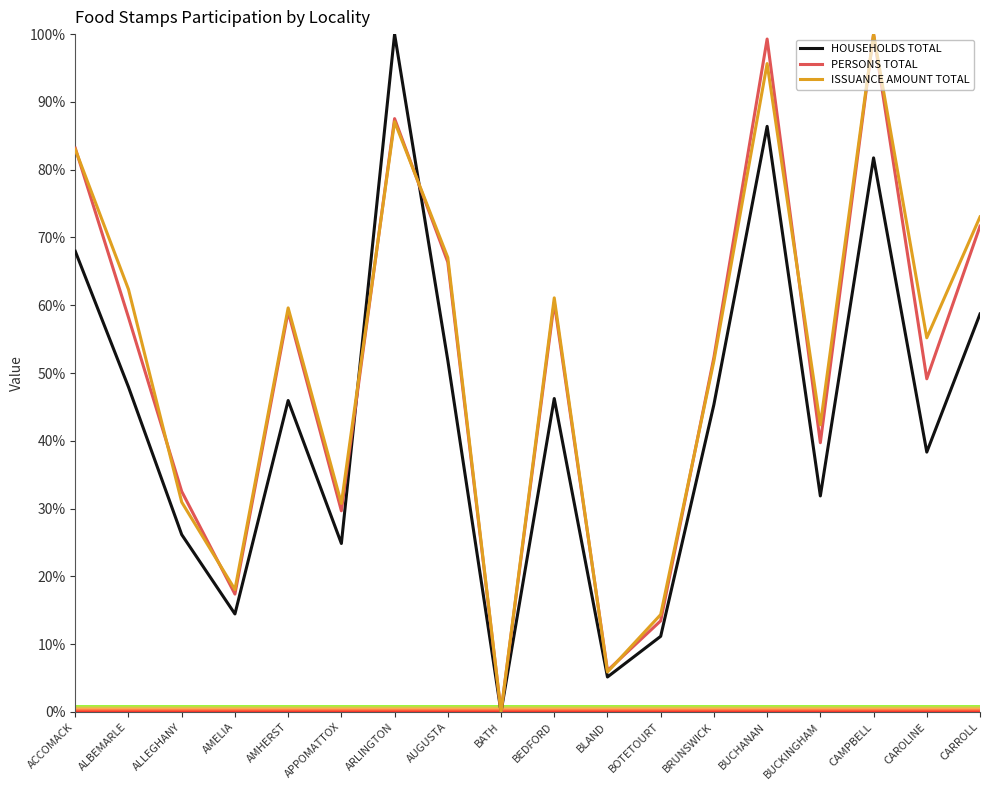

What position from the left is ALBEMARLE?

2